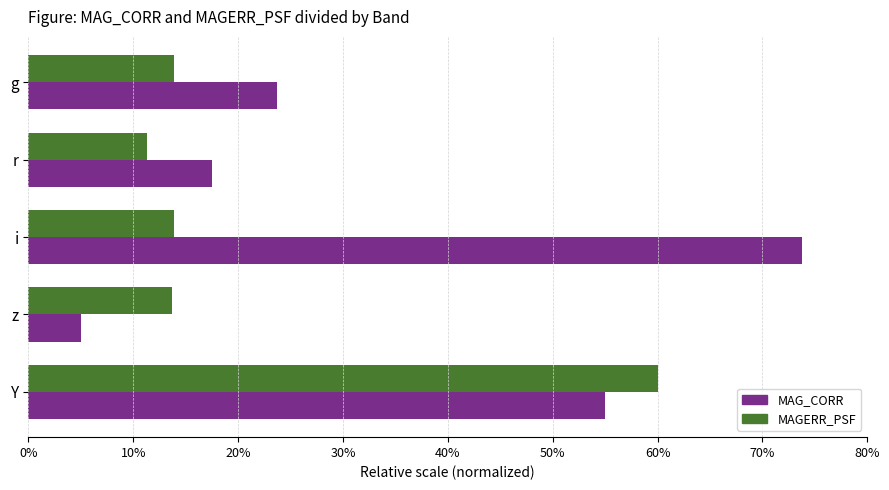

How many series are shown in this chart?

2